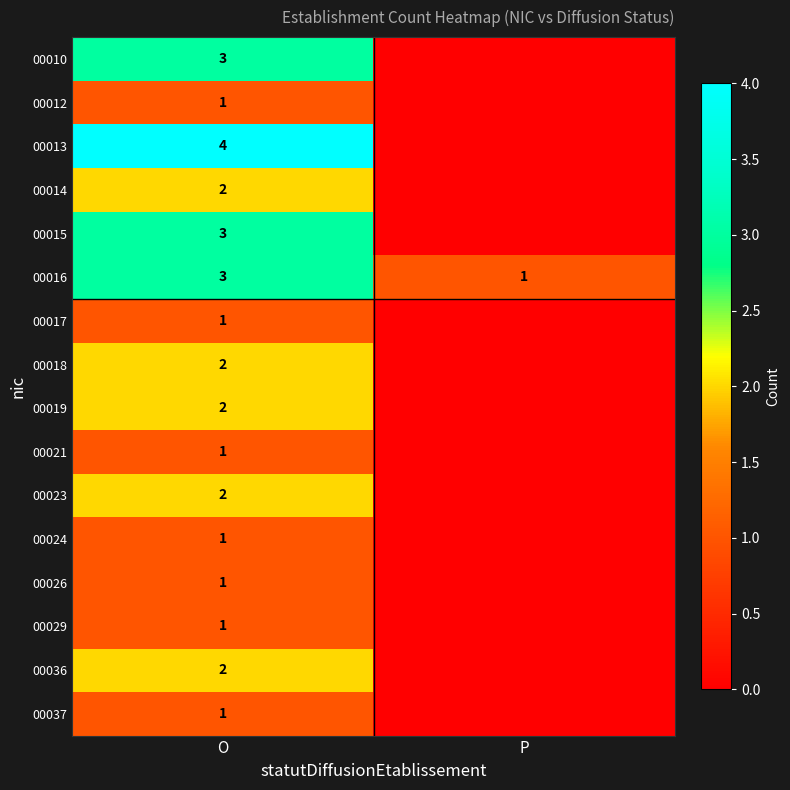

What is the spread (max minus min) of values at O?

3